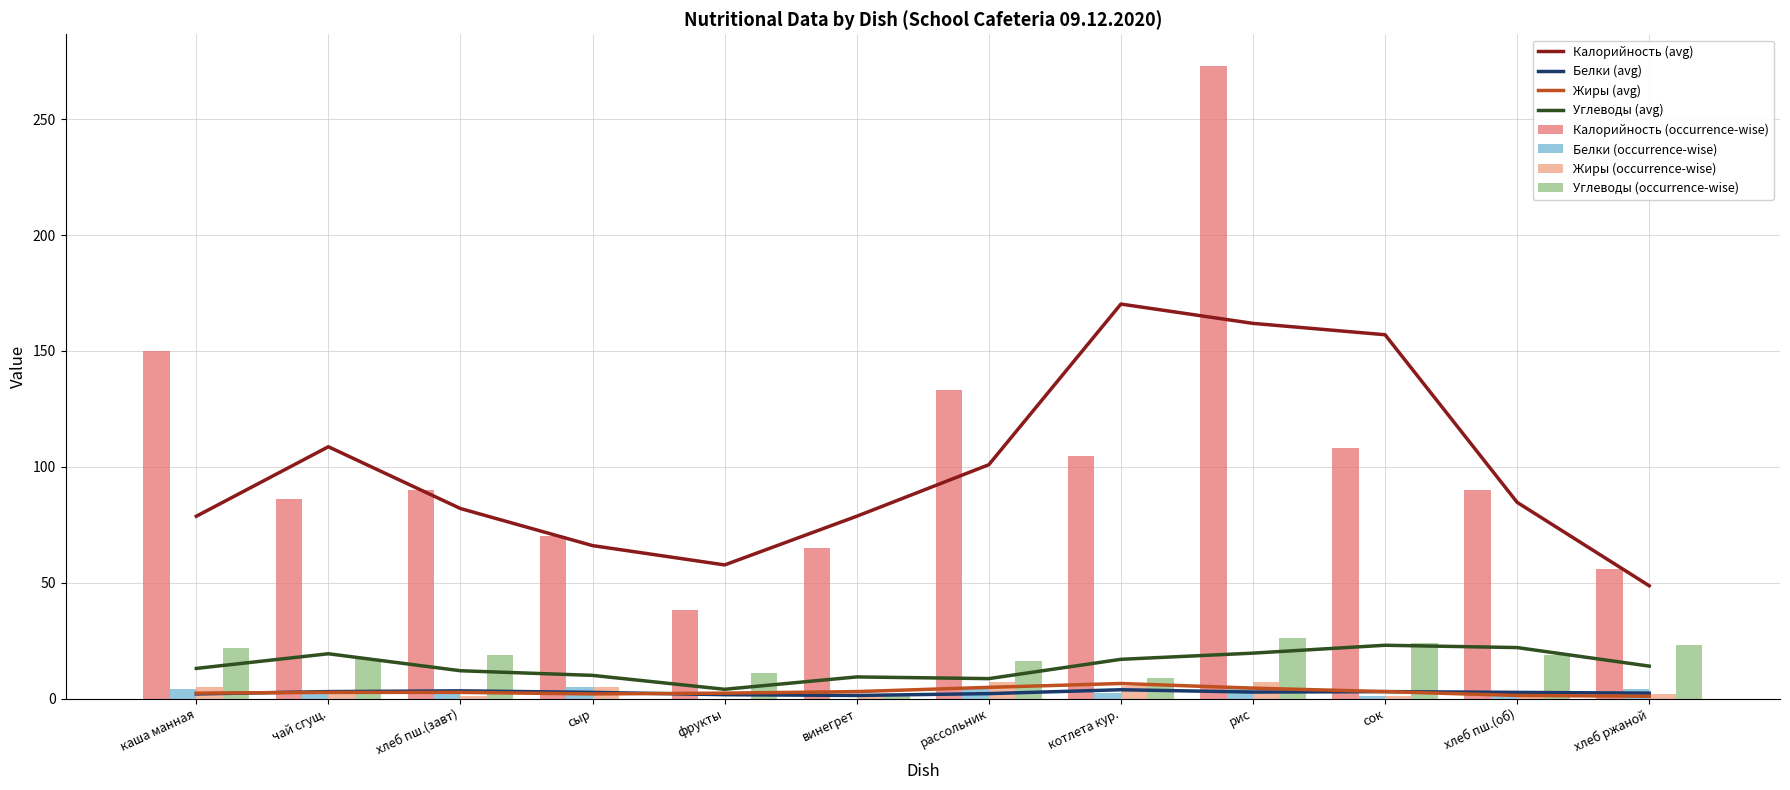

At how many categories does at least one series exceed 36?

12